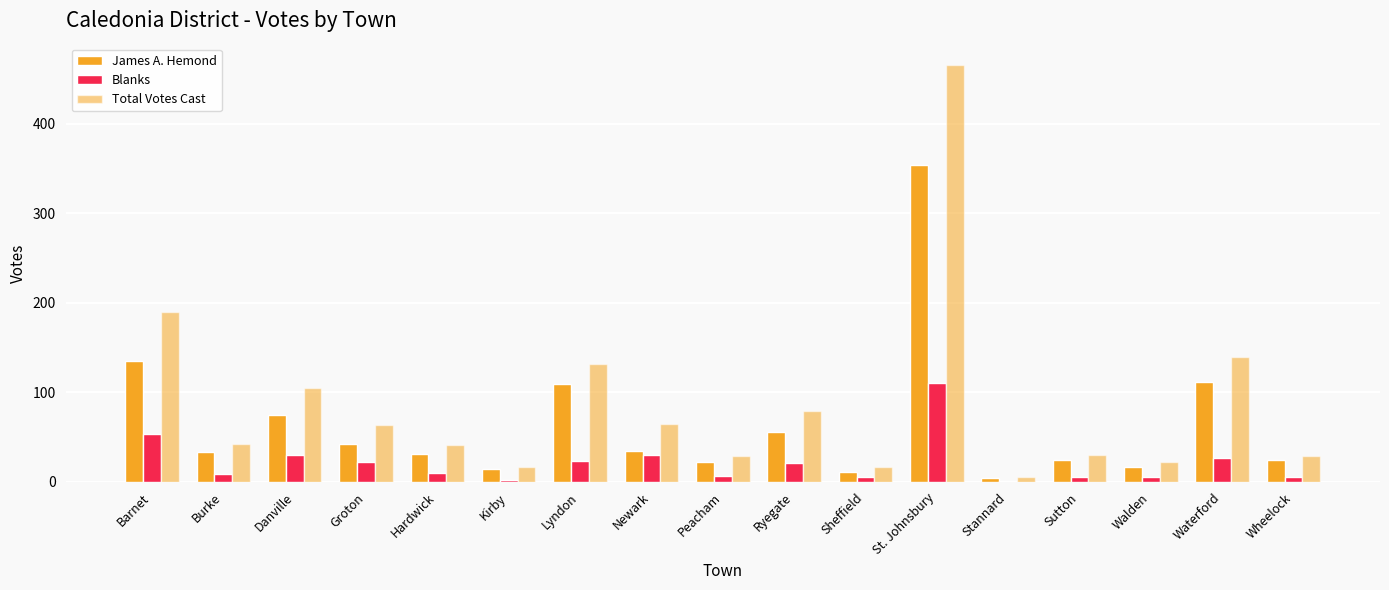

The Total Votes Cast series shows 200 at Waterford. True or false?

False